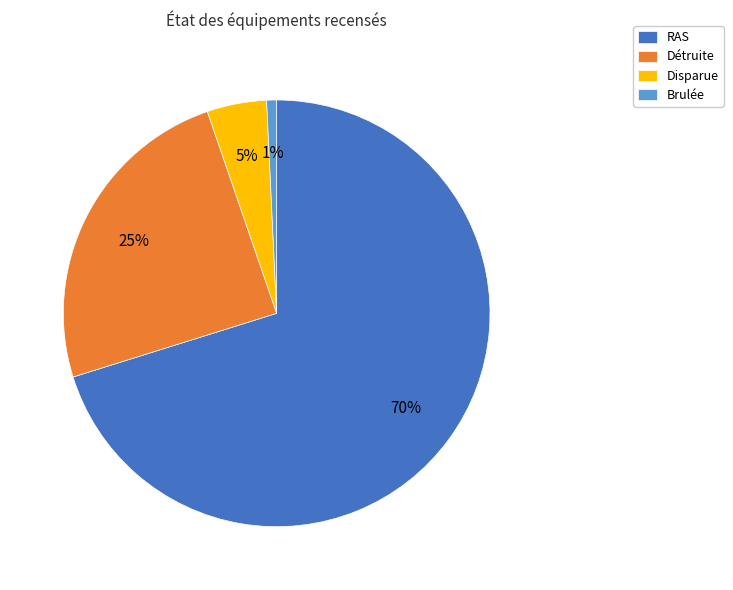

Which has a higher value, RAS or Disparue?

RAS